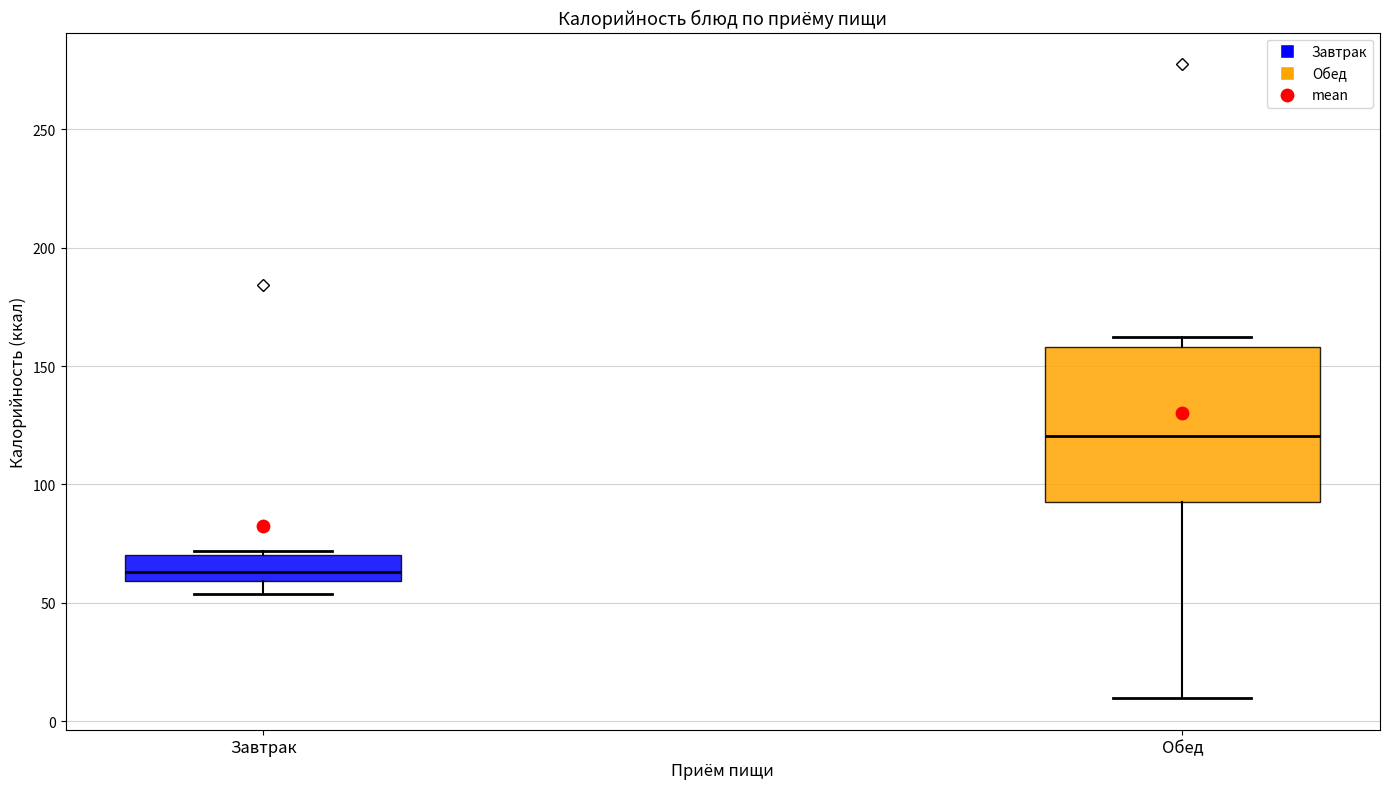

Which box's median line is the lowest?

Завтрак